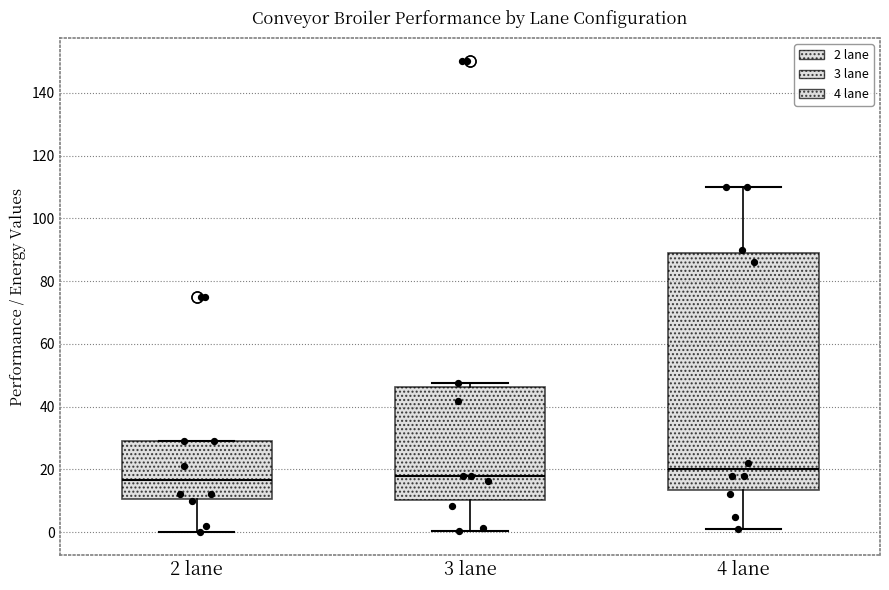

Reading left to right, transcribe this box plot: for each box, give where its median line is, the range the box spans, and where its two whiskers end, as read against the y-axis. The values are not printed on the chart, so give them approximately, as read against the axis.

2 lane: median 16, box 10 to 30, whiskers 0 to 30
3 lane: median 18, box 10 to 46, whiskers 0 to 48
4 lane: median 20, box 14 to 90, whiskers 2 to 110